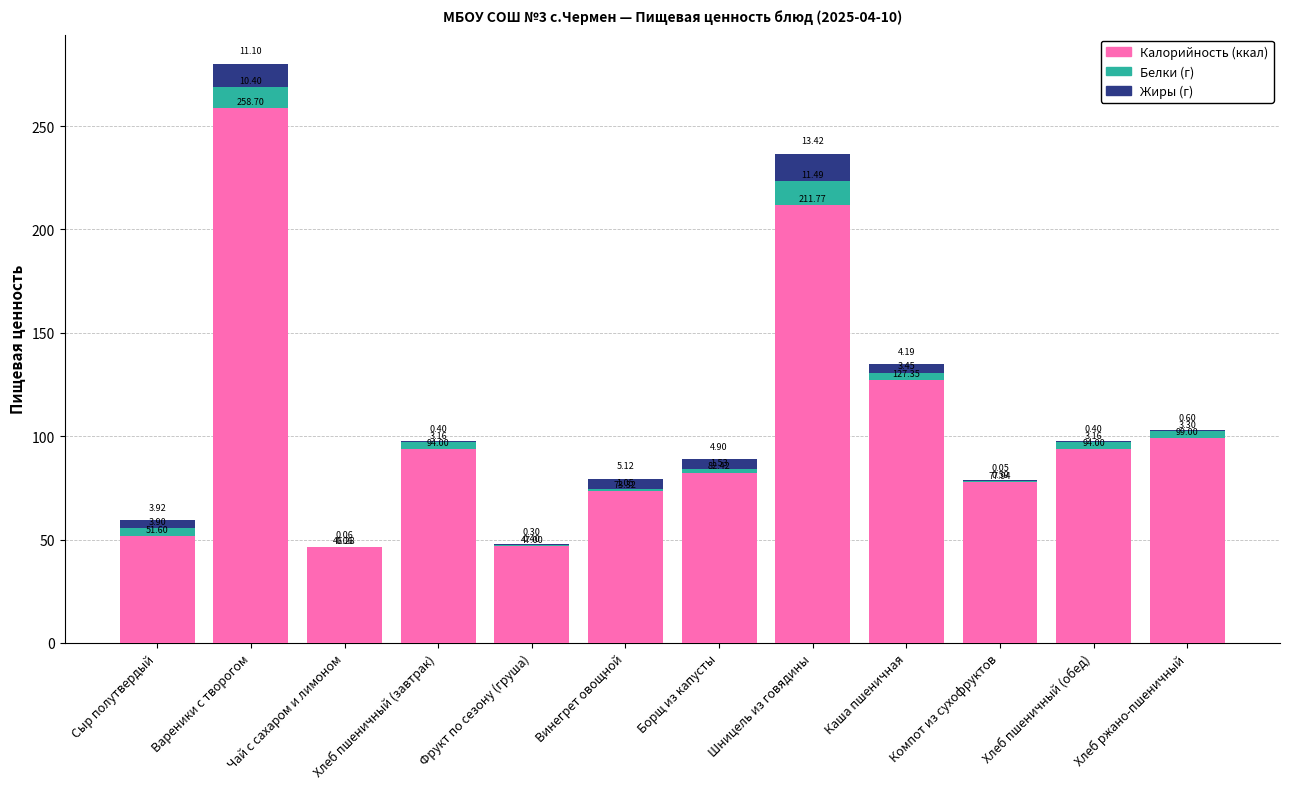

Count the number of categories in the chart.

12